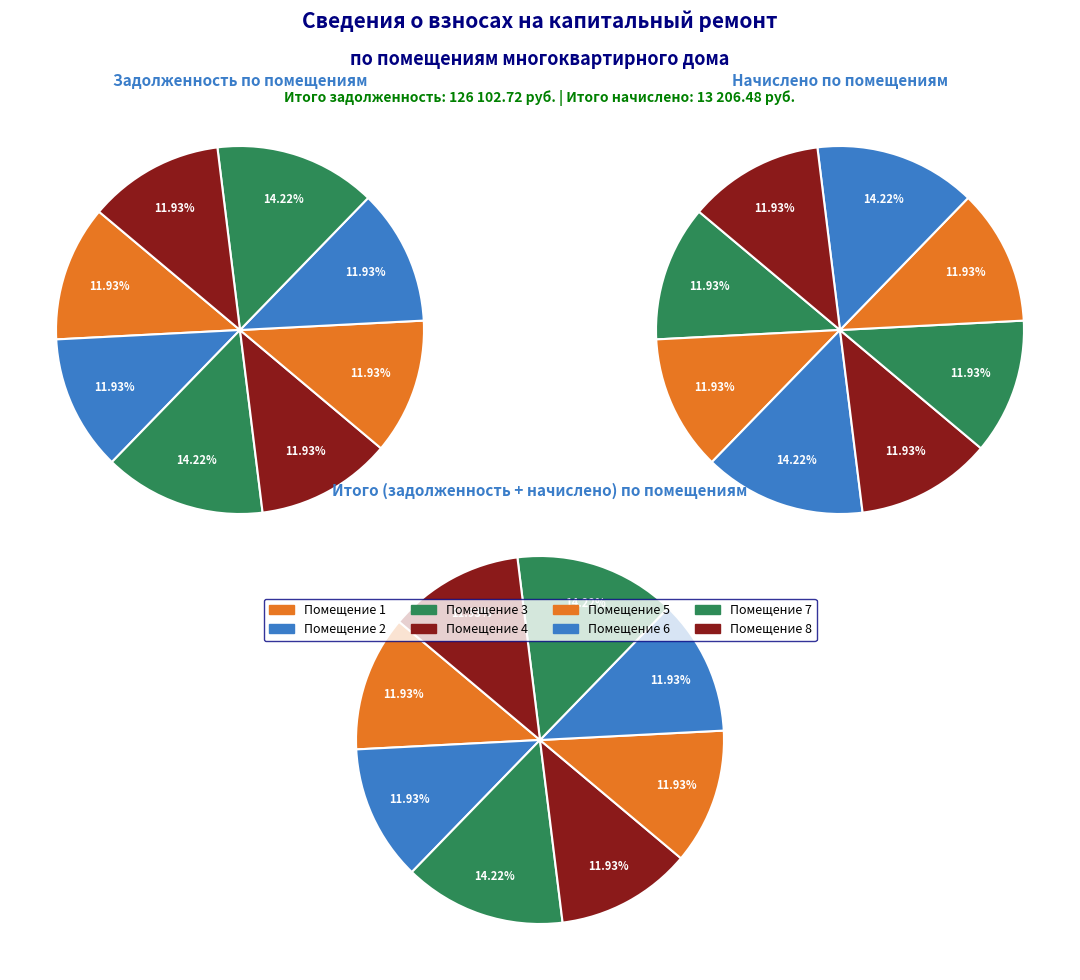

What percentage is the 5 slice, to the nearest percent?

12%